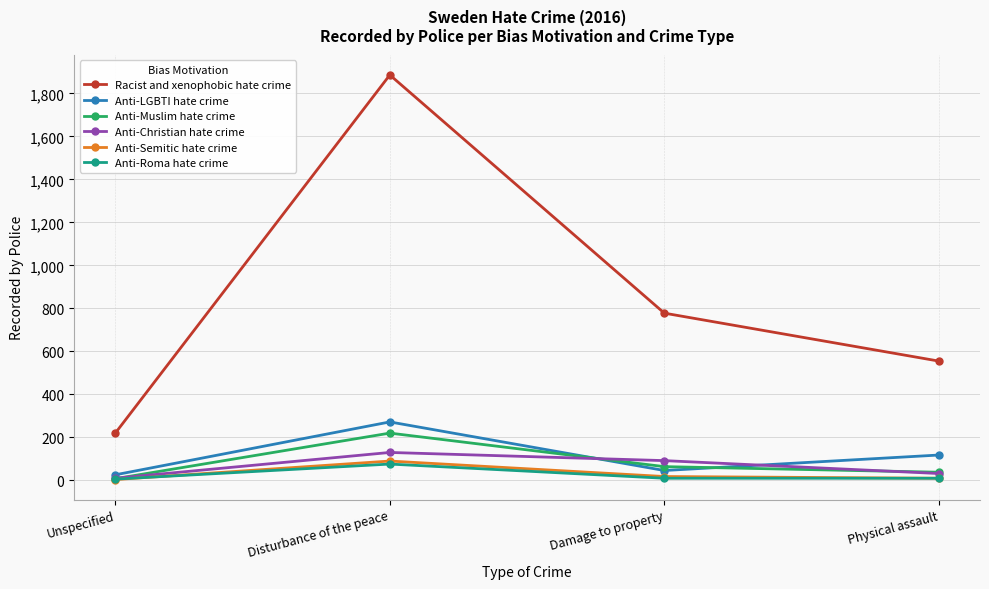

Which category has the highest value in the Anti-Semitic hate crime series?

Disturbance of the peace